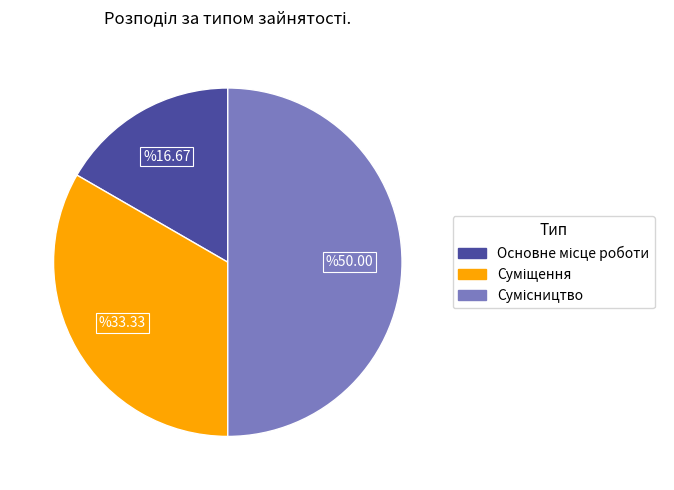

Does any single category account for the majority?

No